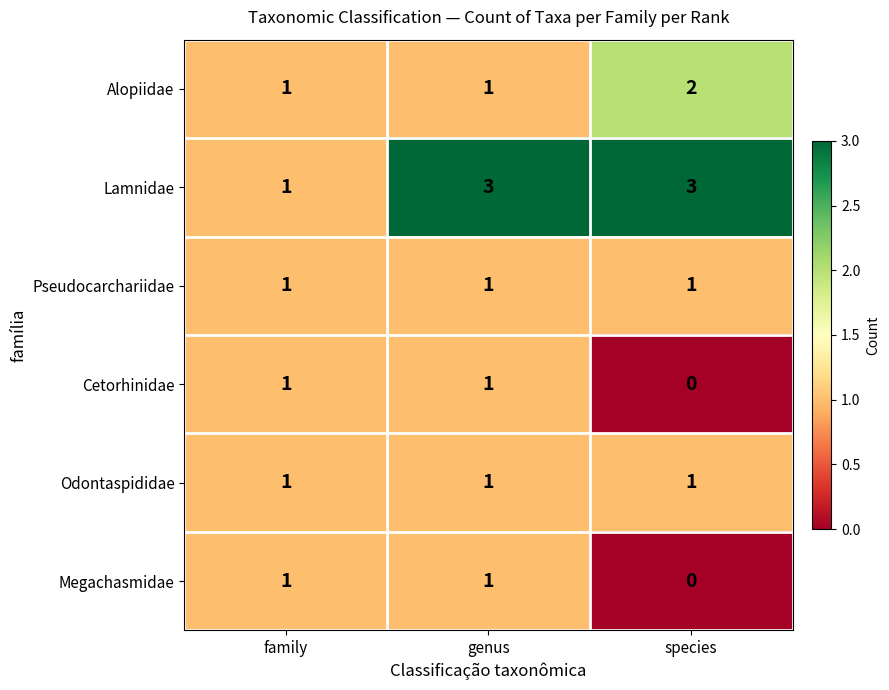

Where is Cetorhinidae nearest to the value 0?

species